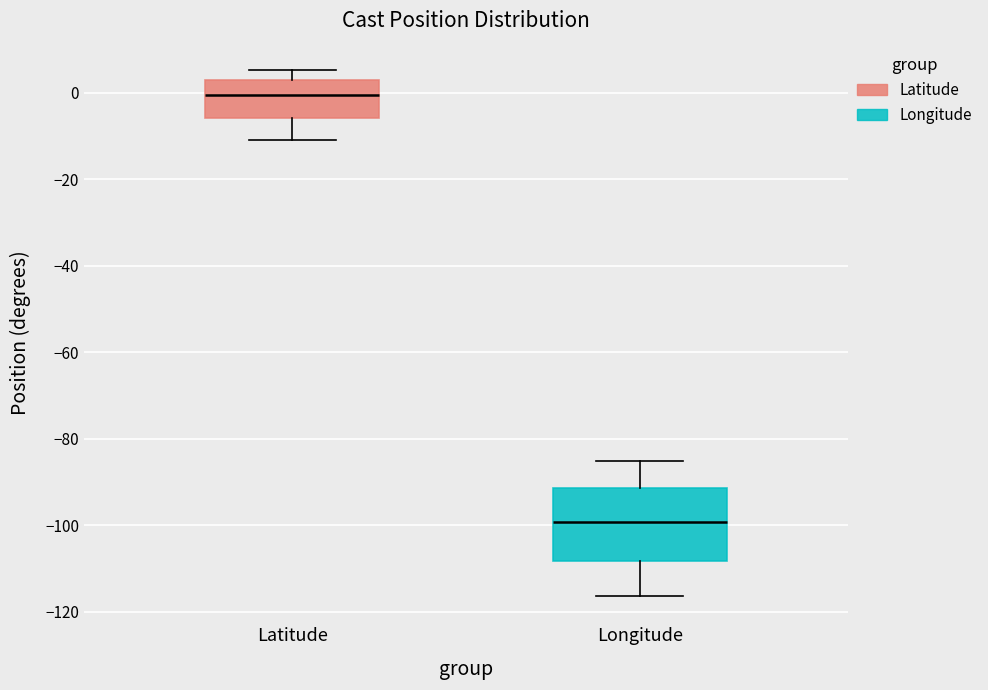

Where does the upper whisker of the box for Latitude end on the y-axis? The values are not printed on the chart, so give them approximately, as read against the axis.

6